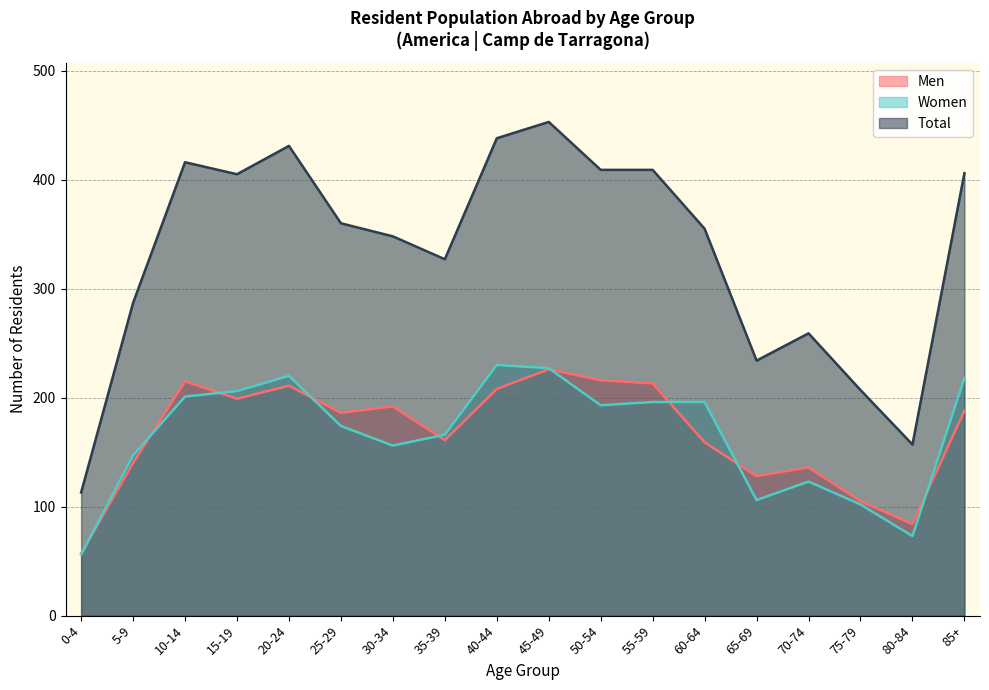

What is the label of the 10th point from the right?

40-44